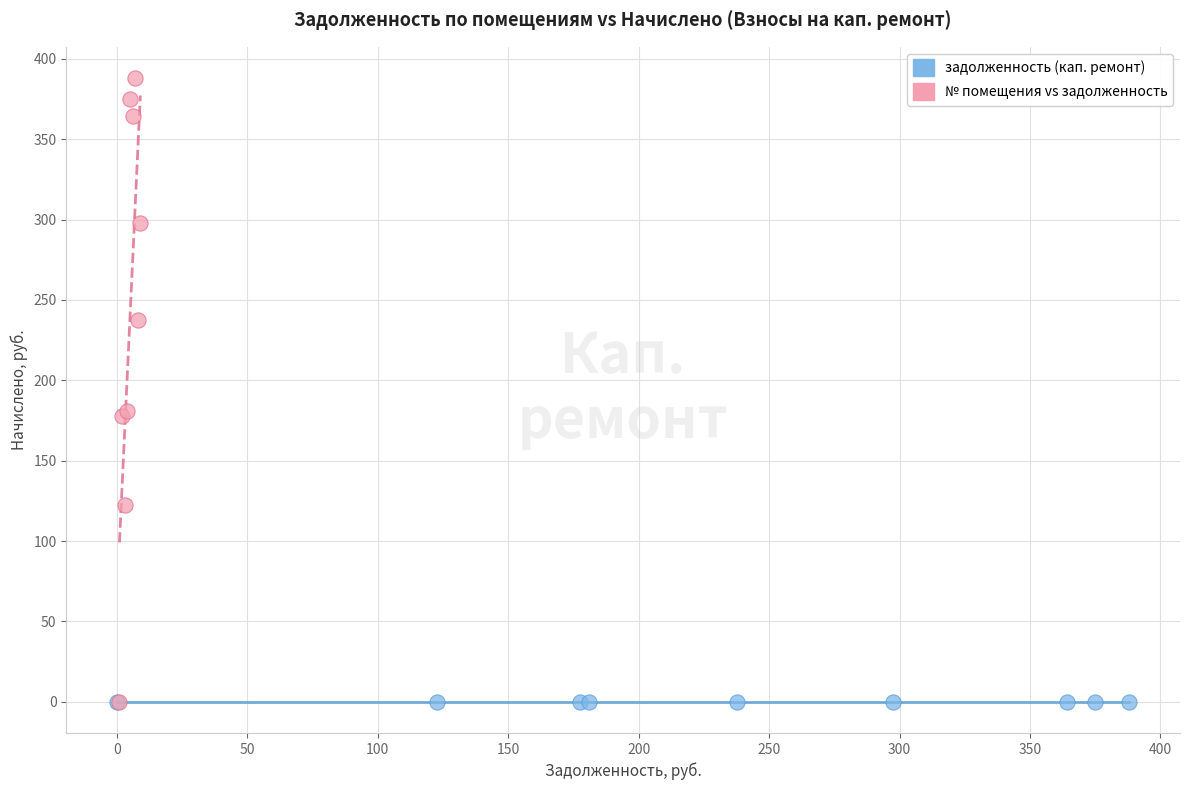

Which series contains the highest Y value?

№ помещения vs задолженность